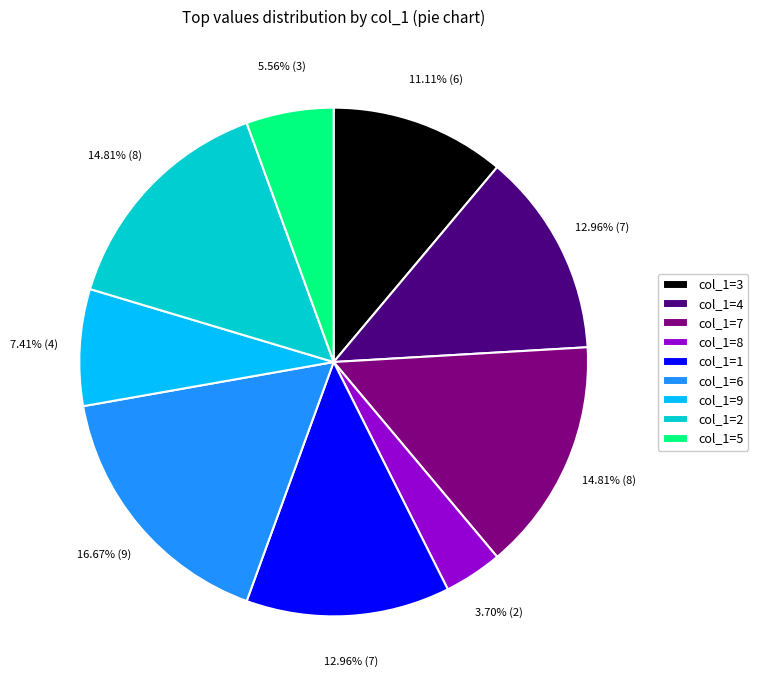

Which has a higher value, col_1=2 or col_1=3?

col_1=2